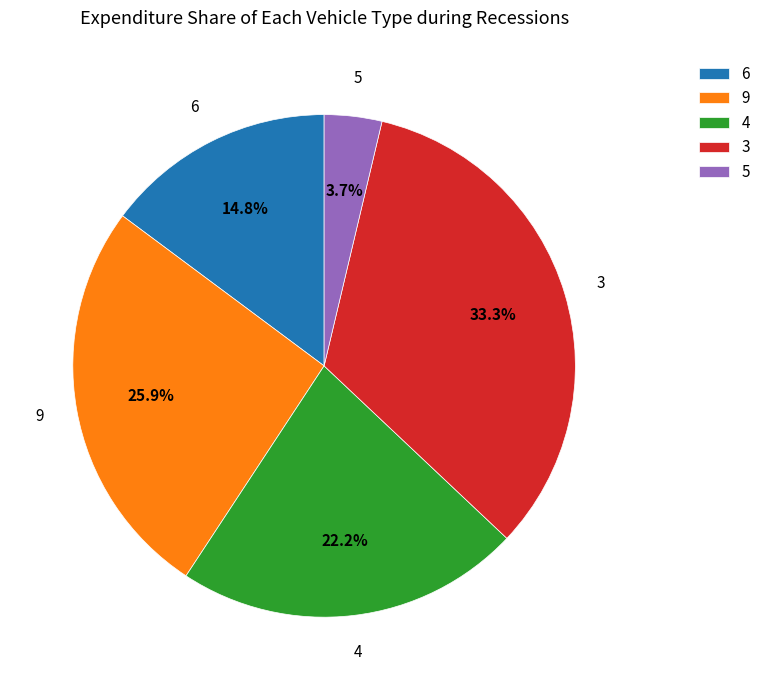

How many segments does this pie chart have?

5